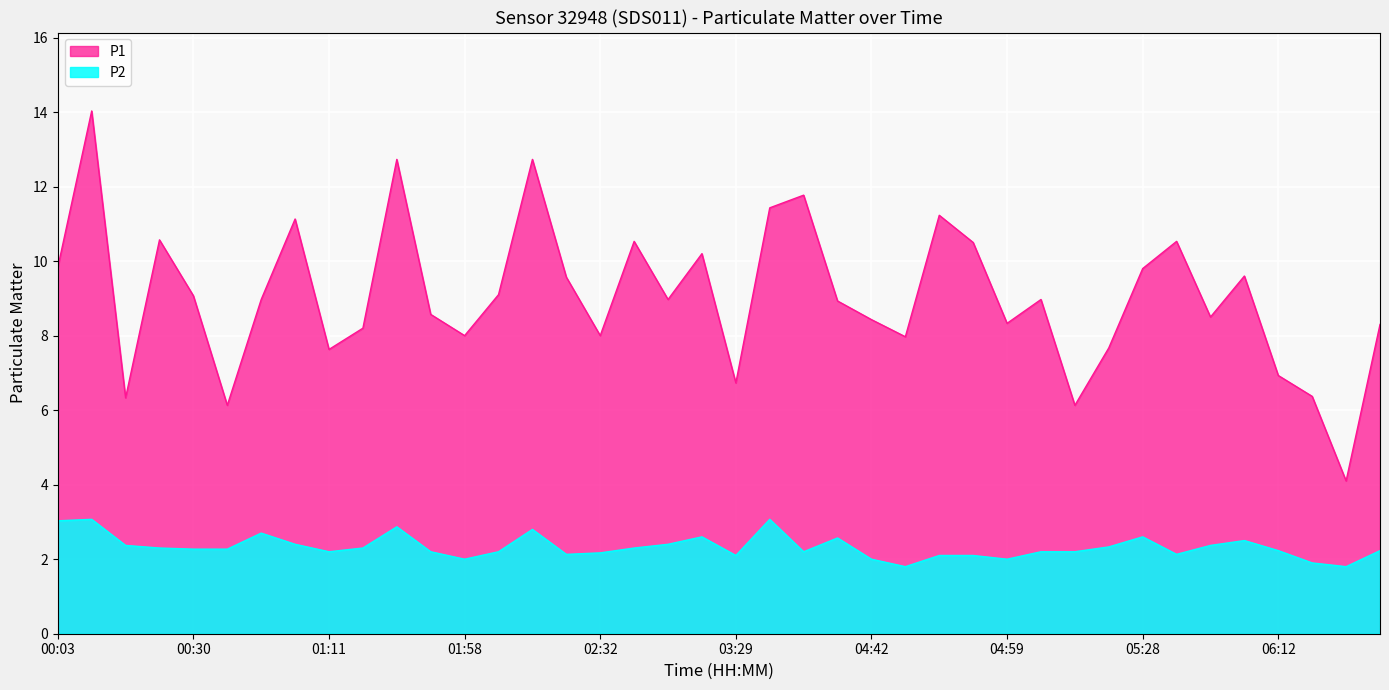

What are all the series names shown in the legend?

P1, P2